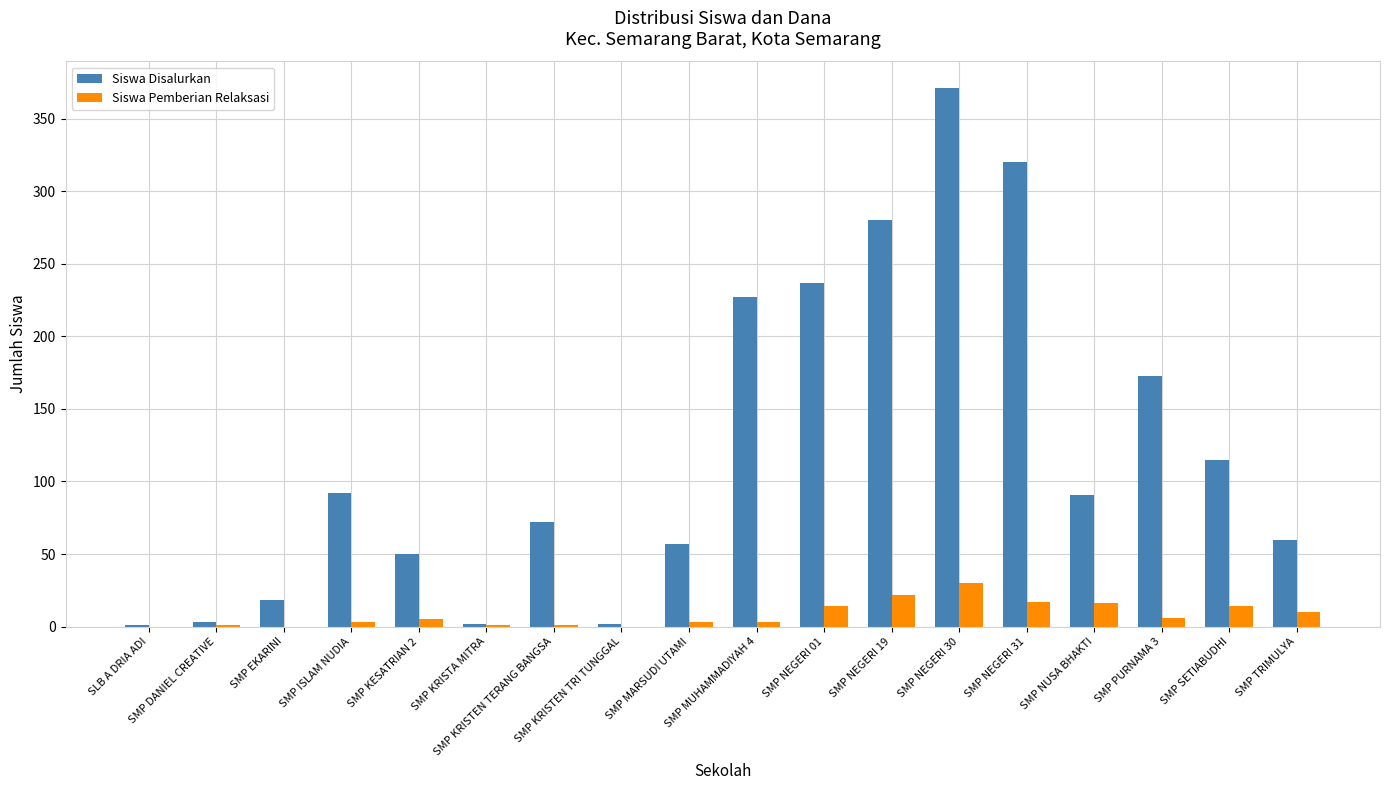

What is the maximum value for Siswa Disalurkan?

371